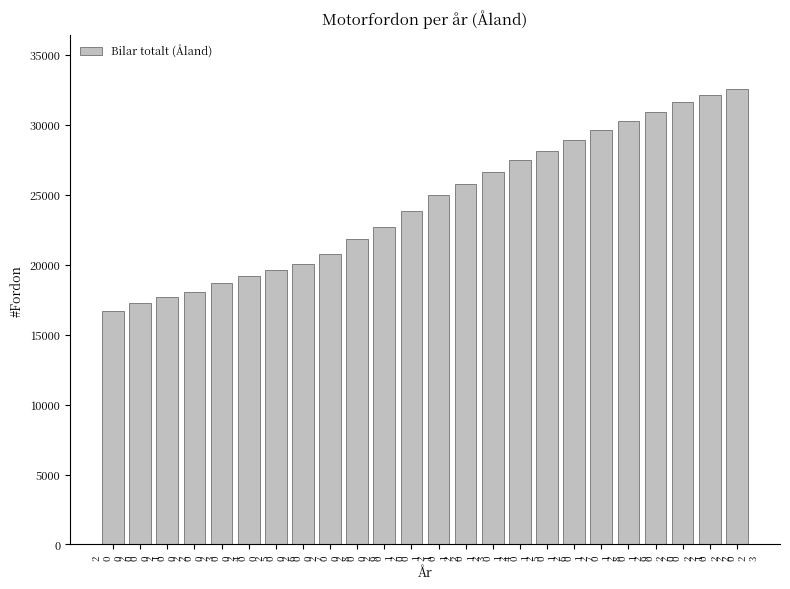

What position from the left is 2
0
1
8?

19